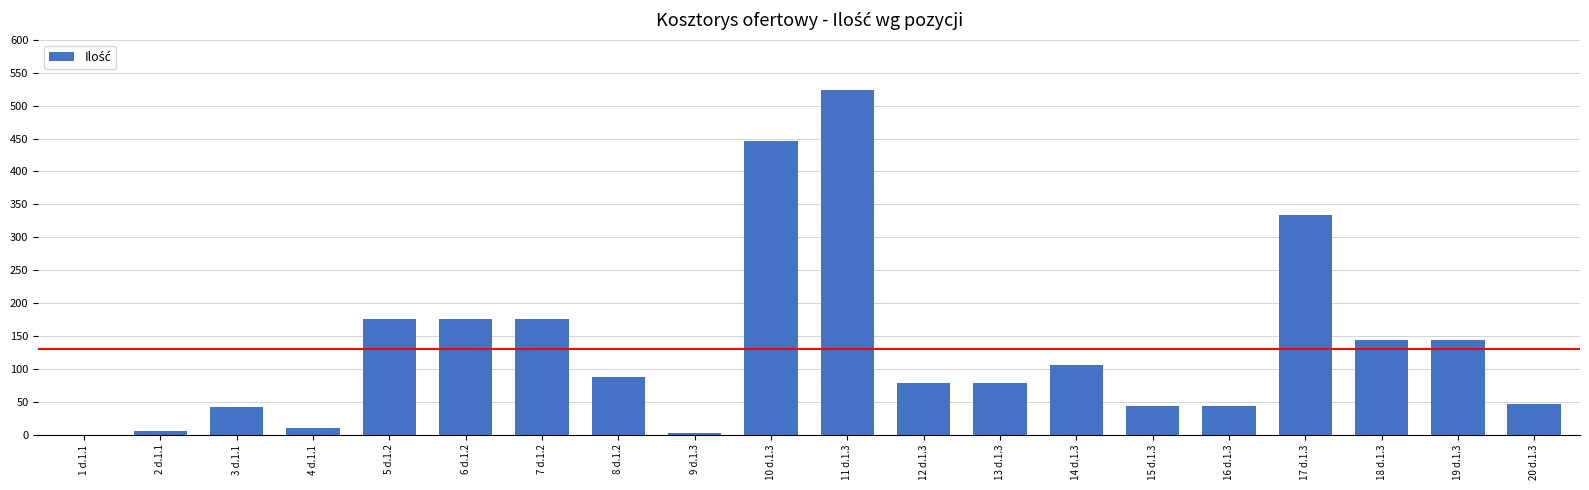

What is the sum of all values?

2663.4